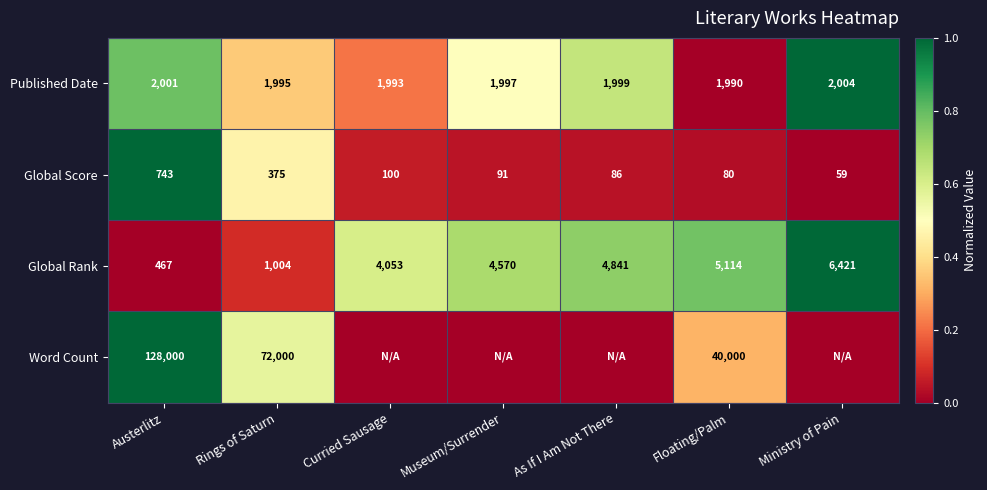

What is the sum of all Published Date values?

13979